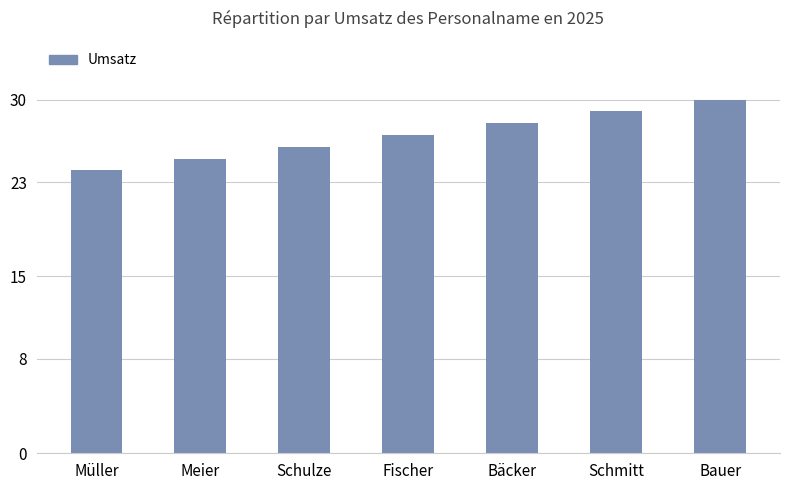

At which category does the chart reach its minimum across all series?

Müller